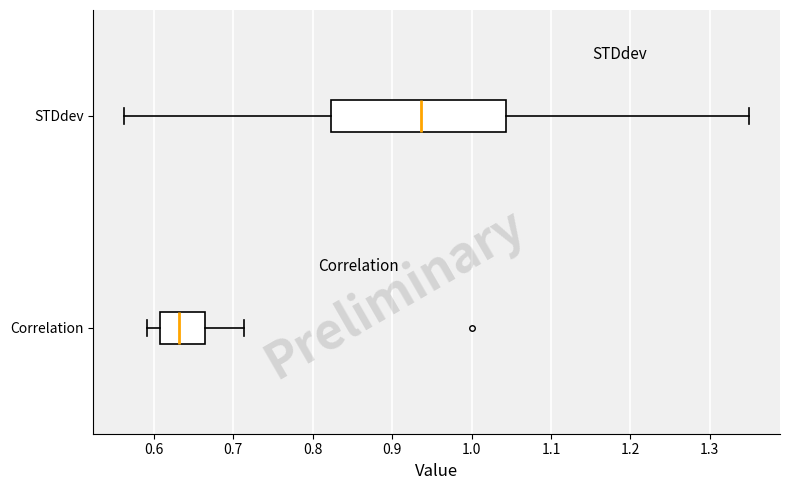

Which box's median line is the furthest to the right?

STDdev